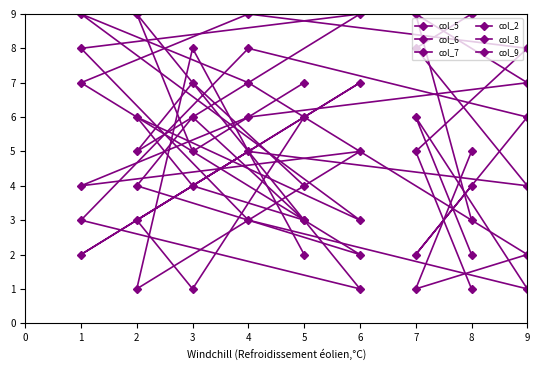

The col_2 series shows 5 at 1. True or false?

False